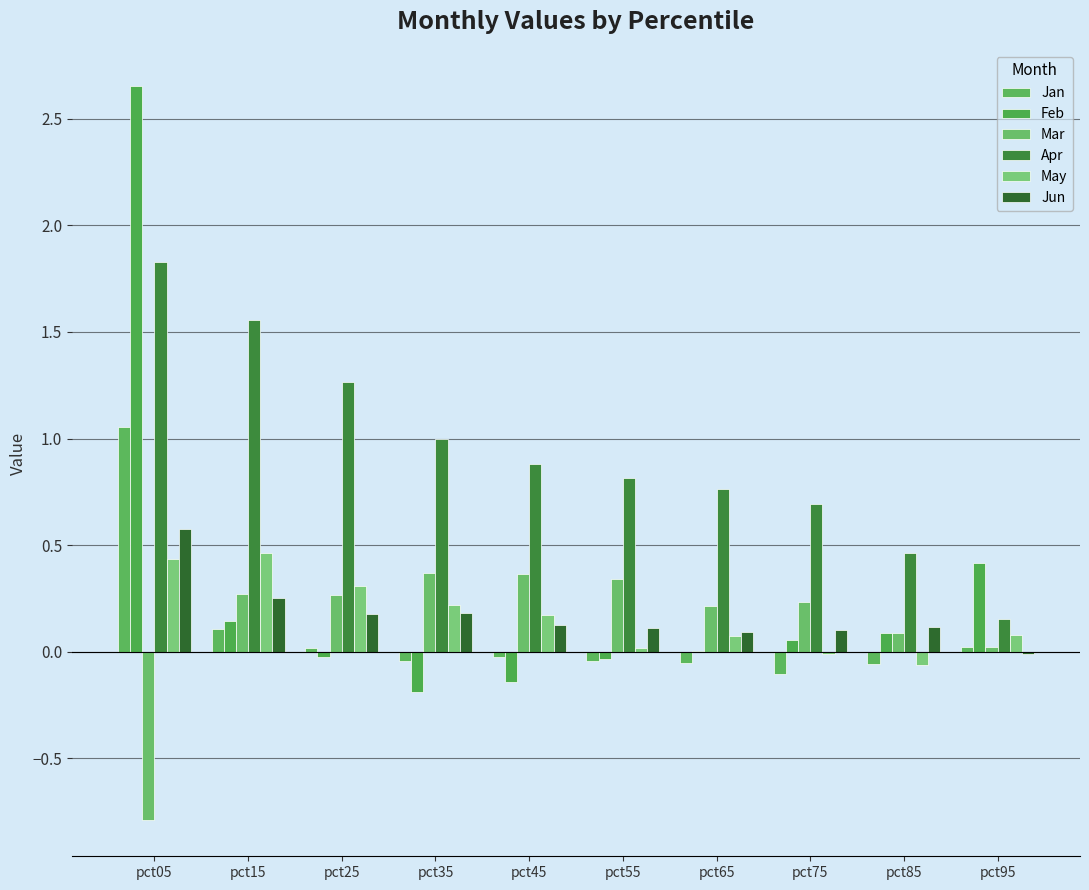

What is the difference between the highest and lowest values at pct65?

0.8